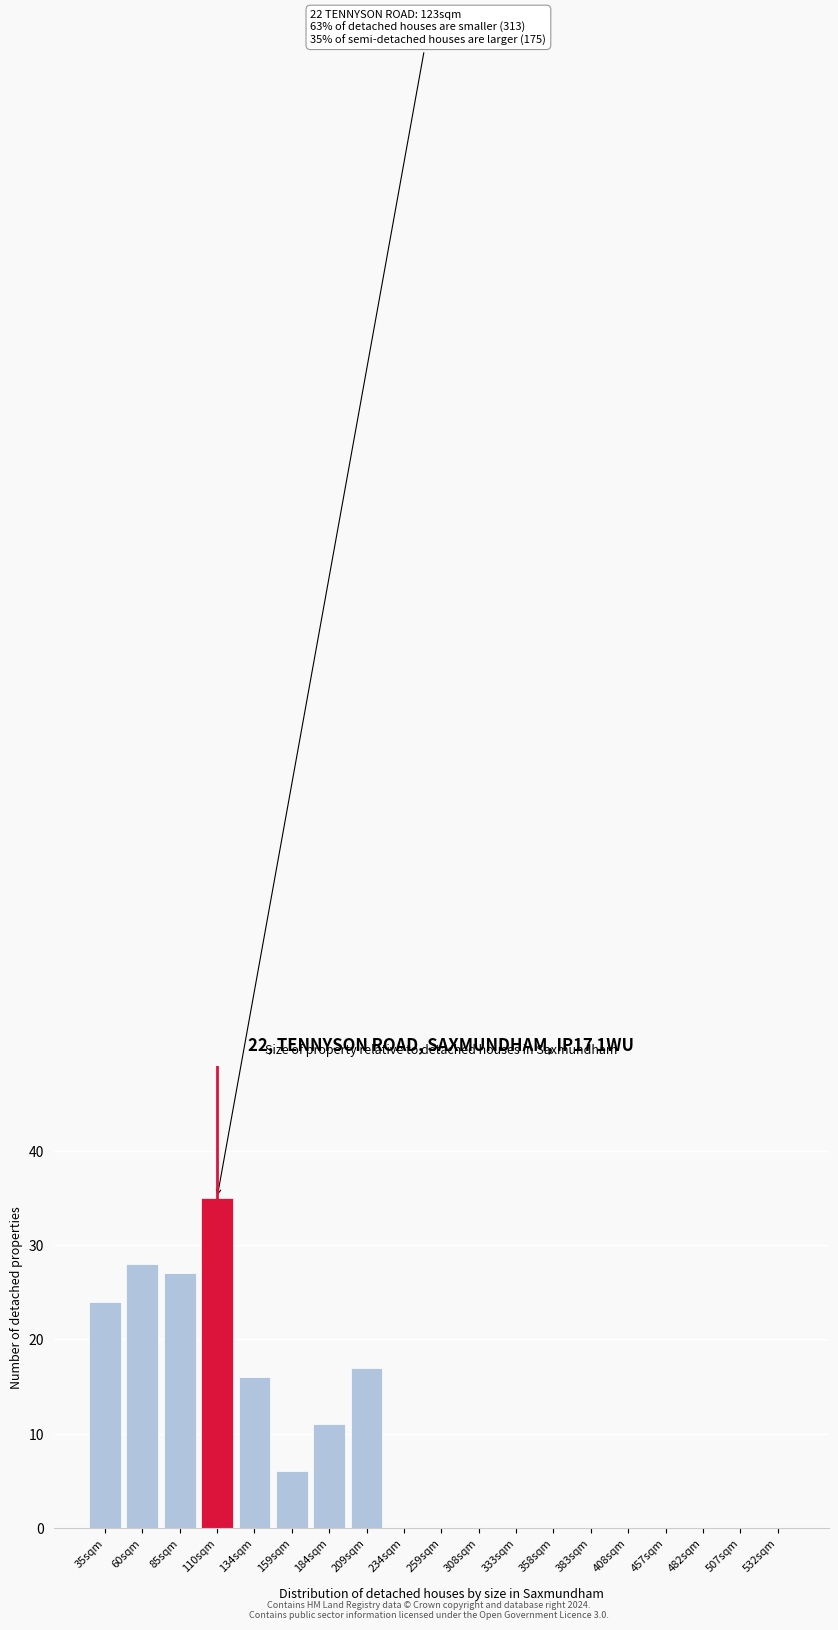

Reading left to right, list all the values displayed in this chart.

35sqm=24	60sqm=28	85sqm=27	110sqm=35	134sqm=16	159sqm=6	184sqm=11	209sqm=17	234sqm=0	259sqm=0	308sqm=0	333sqm=0	358sqm=0	383sqm=0	408sqm=0	457sqm=0	482sqm=0	507sqm=0	532sqm=0